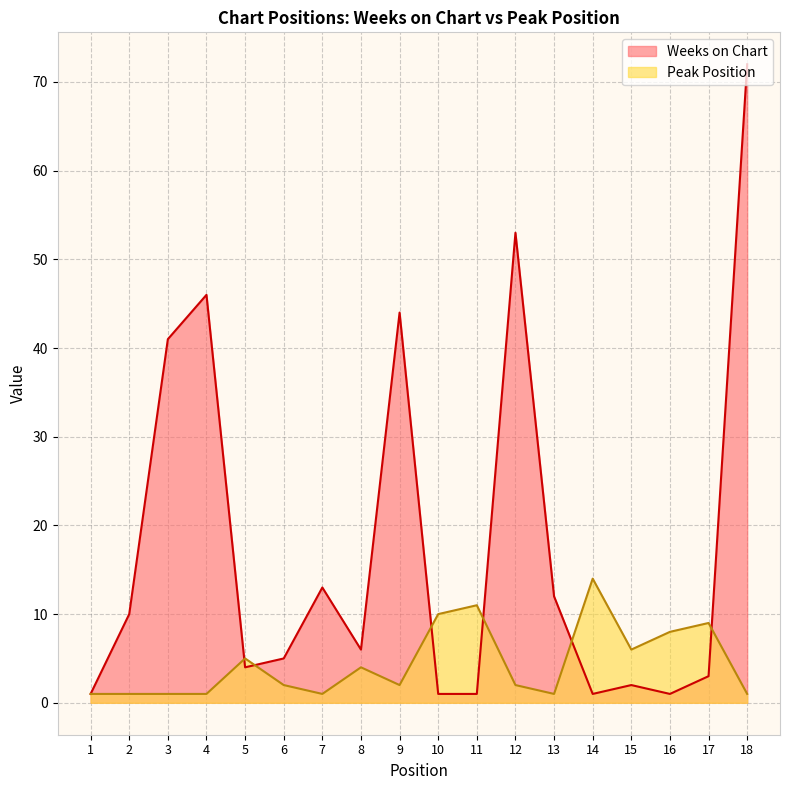

Reading left to right, what are all the values shown in this chart?

Weeks on Chart: 1=1	2=10	3=41	4=46	5=4	6=5	7=13	8=6	9=44	10=1	11=1	12=53	13=12	14=1	15=2	16=1	17=3	18=72
Peak Position: 1=1	2=1	3=1	4=1	5=5	6=2	7=1	8=4	9=2	10=10	11=11	12=2	13=1	14=14	15=6	16=8	17=9	18=1